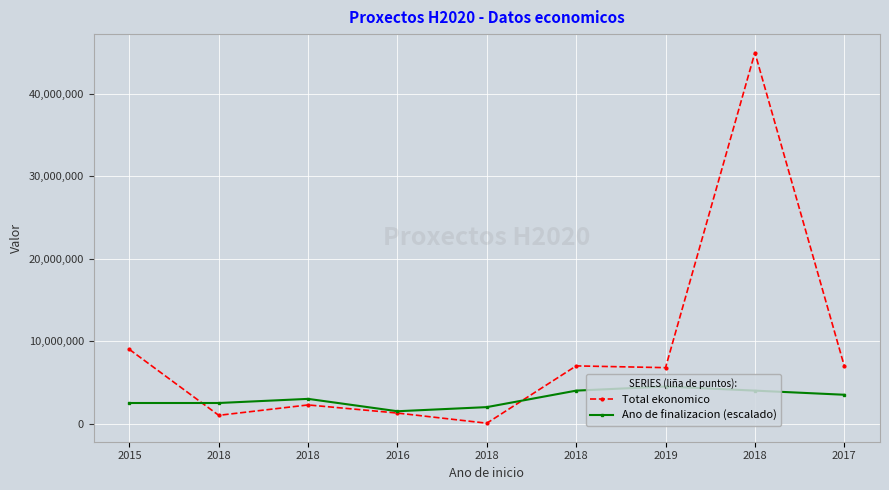

What is the label of the 4th point from the left?

2016